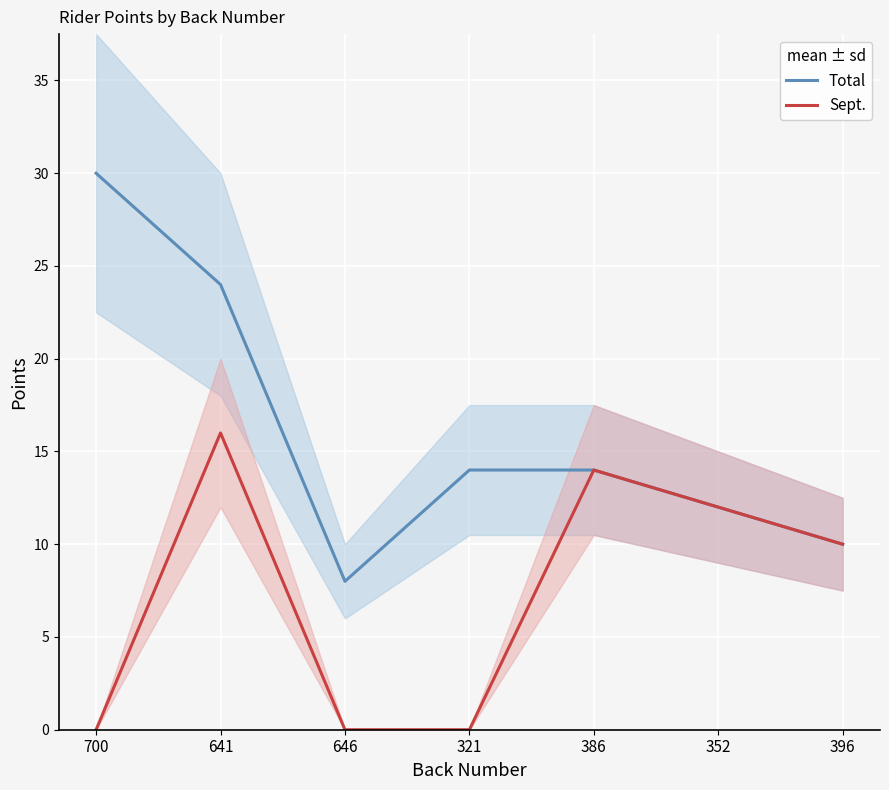

How many values in the Sept. series are below 10?

3